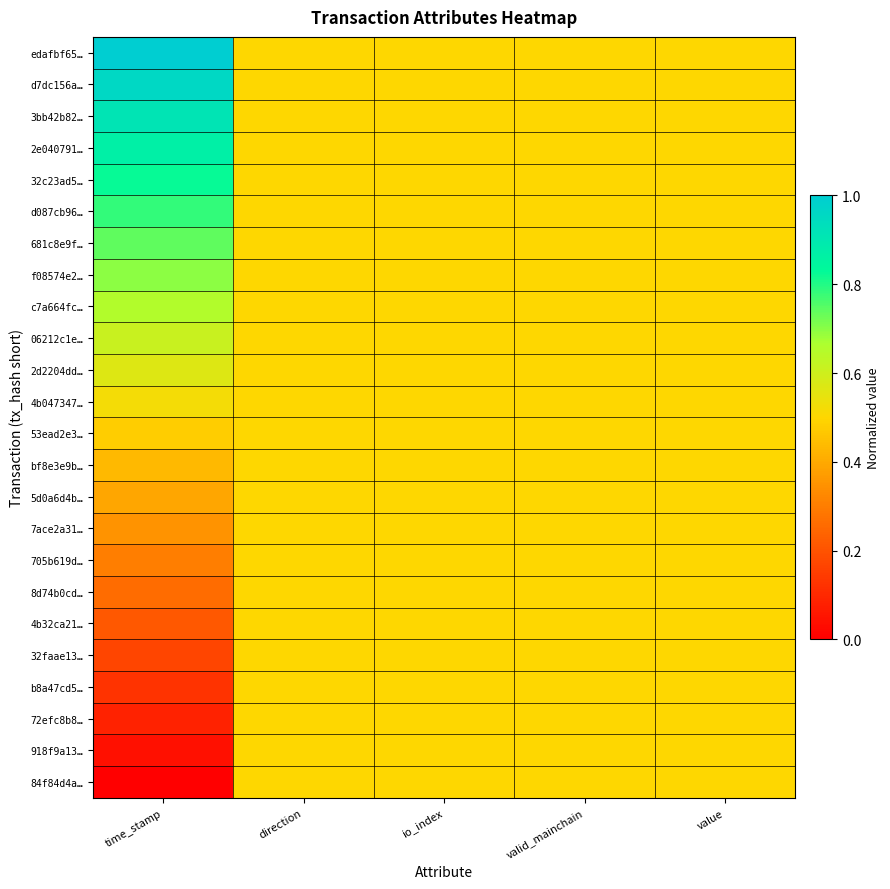

Which series changed the most between time_stamp and direction?

edafbf65…